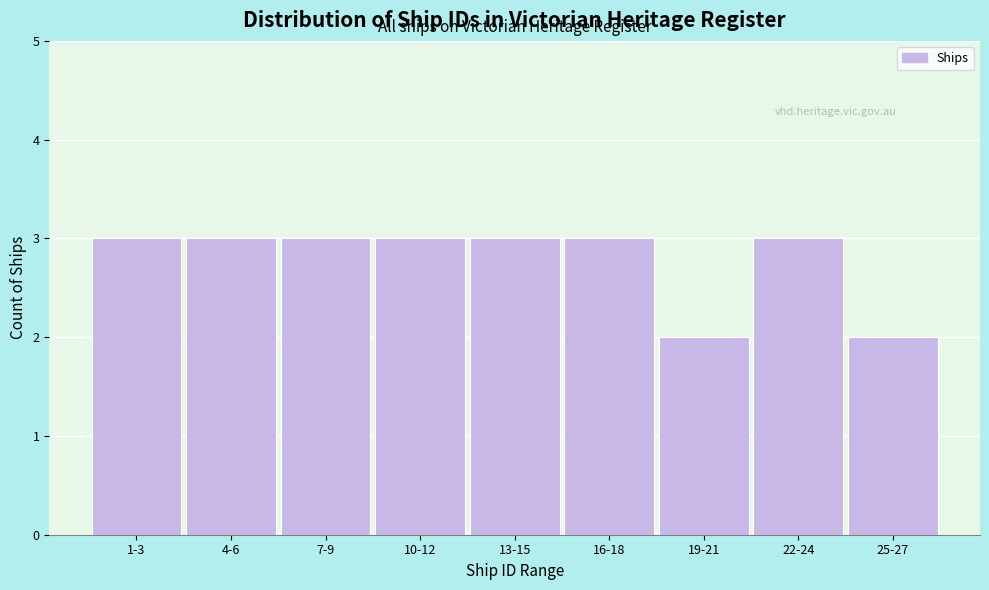

Reading left to right, what are all the values shown in this chart?

1-3=3	4-6=3	7-9=3	10-12=3	13-15=3	16-18=3	19-21=2	22-24=3	25-27=2